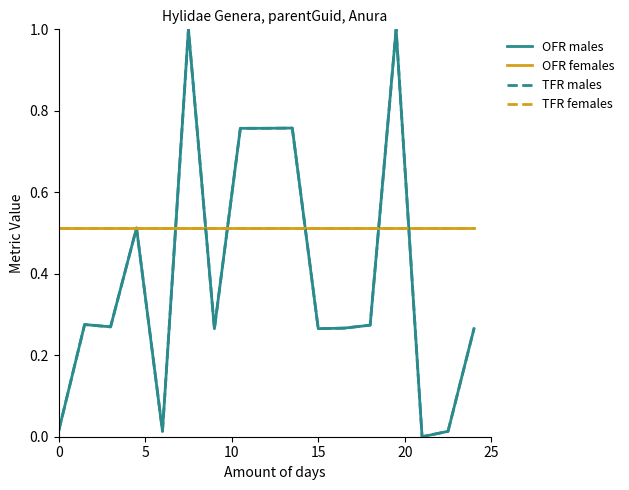

What is the highest value of the OFR males series?

1.0